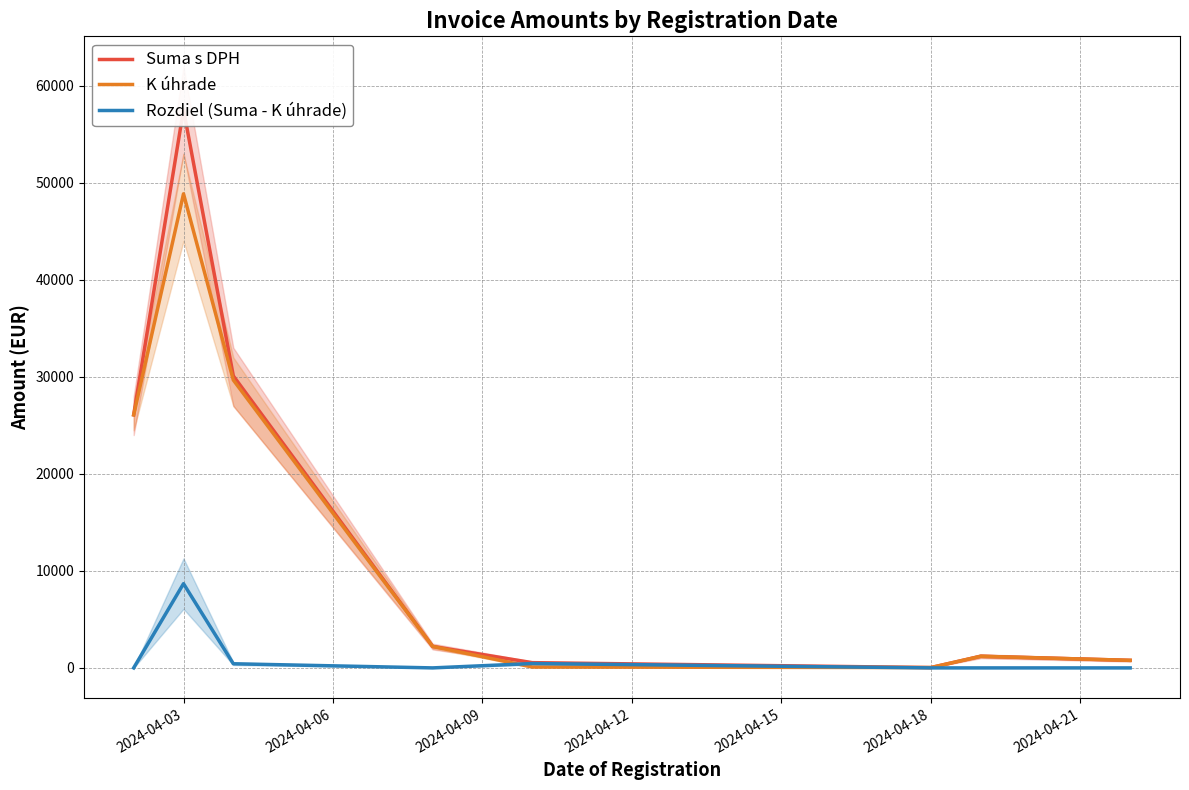

Which category has the highest value in the Rozdiel (Suma - K úhrade) series?

2024-04-03